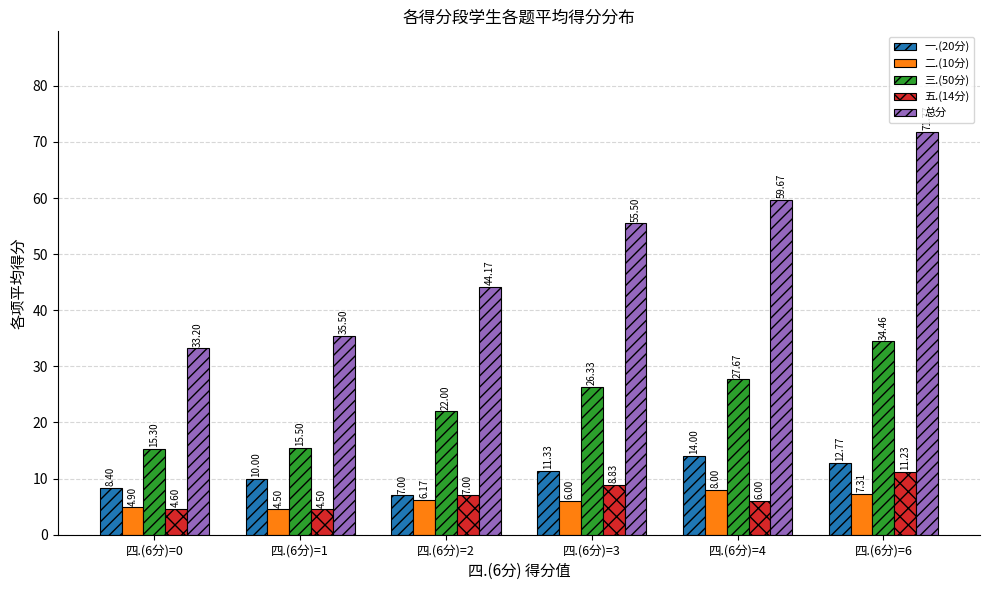

What is the difference between the maximum and second lowest values in the 三.(50分) series?

19.0